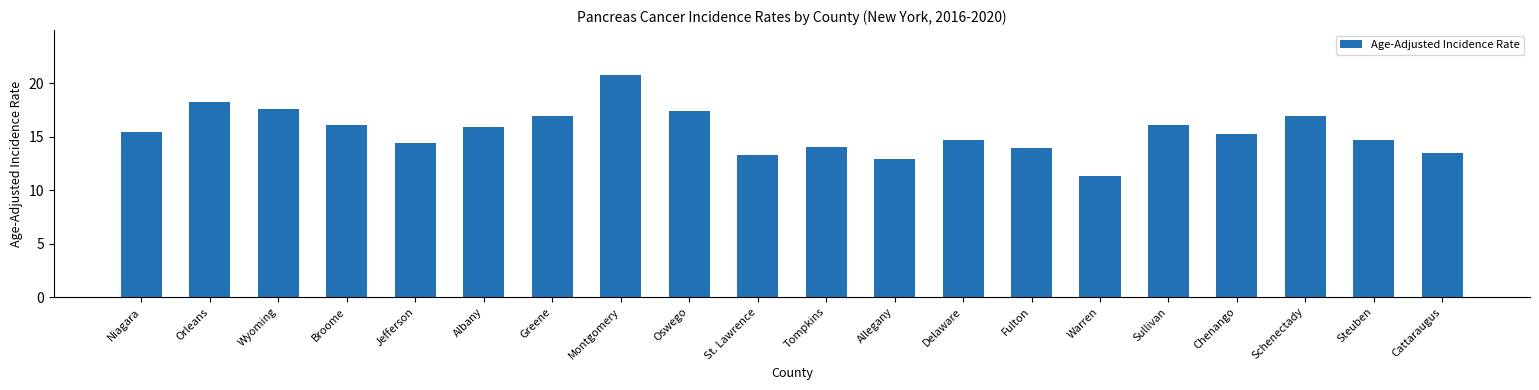

Between Niagara and Cattaraugus, which is larger?

Niagara